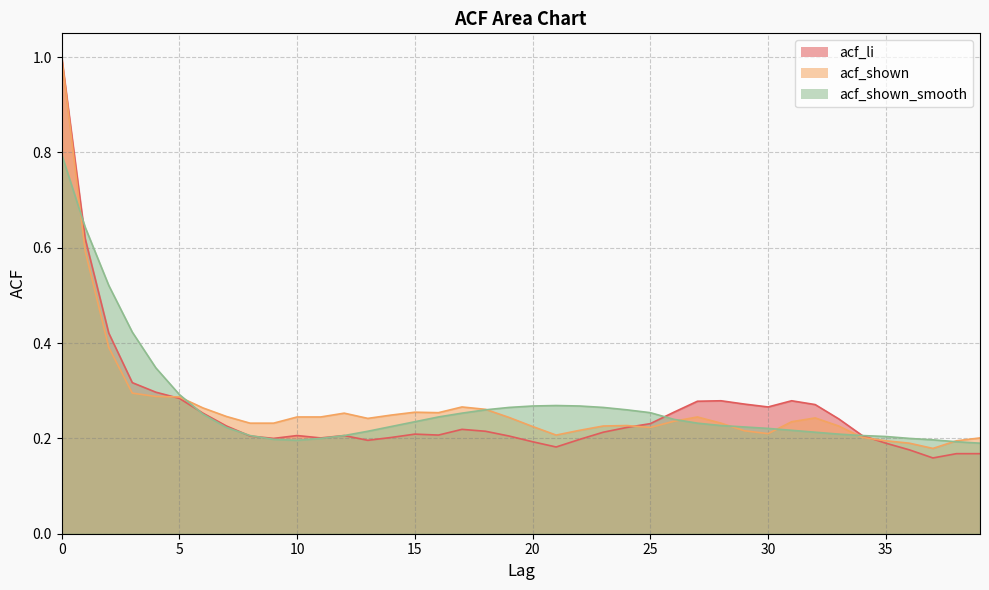

At how many categories does at least one series exceed 0?

40